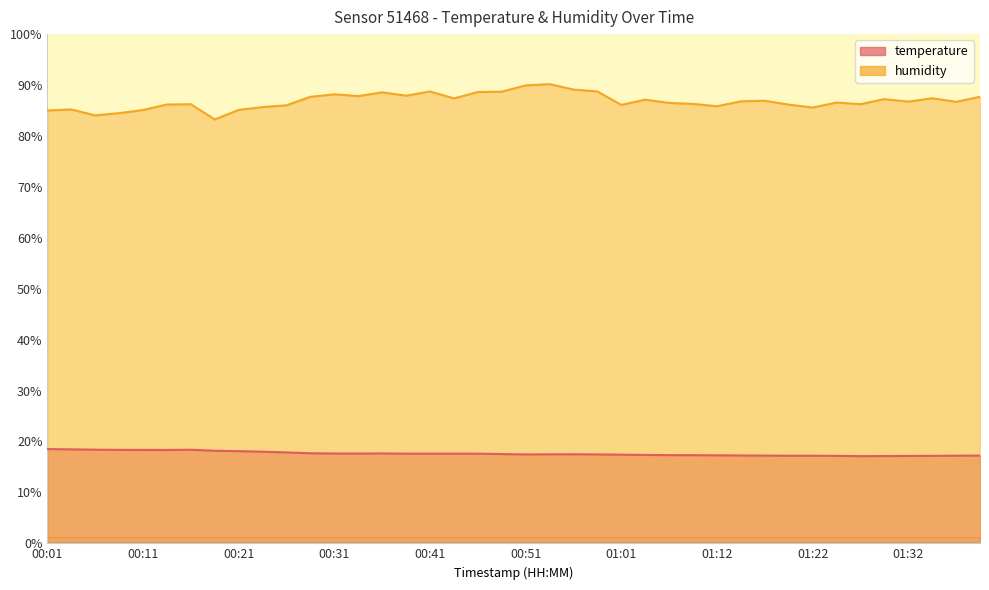

Where is the first local minimum for humidity?

00:06